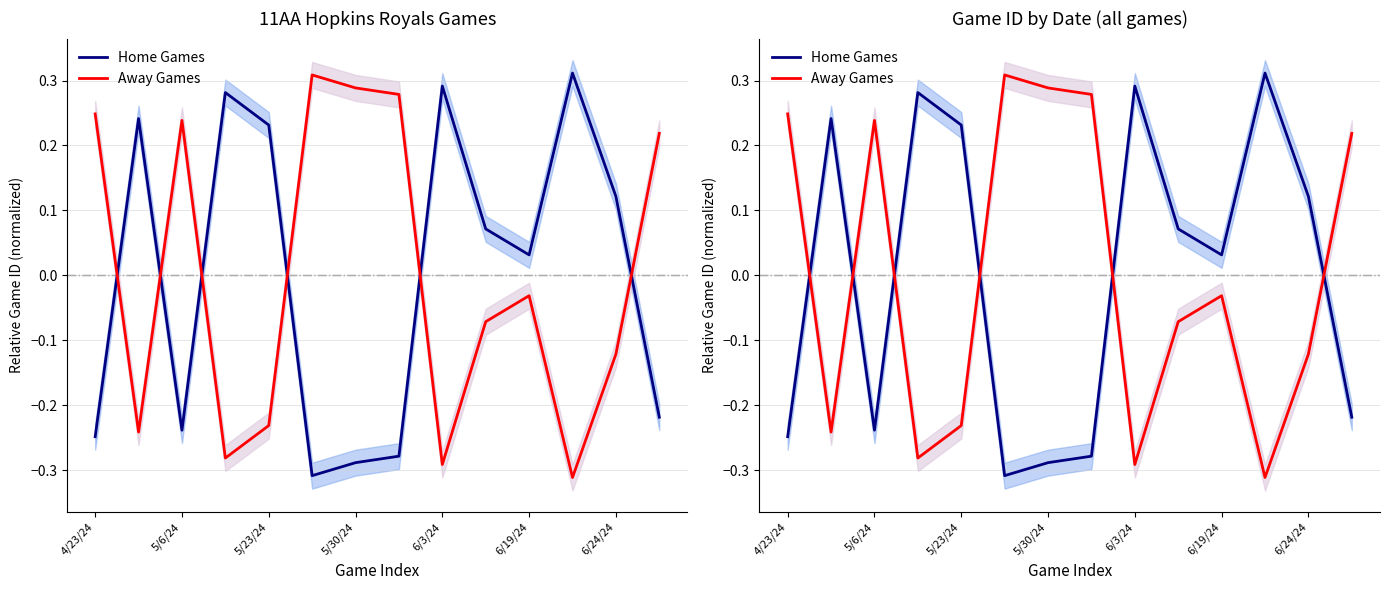

How many values in the Home Games series exceed 0?

8